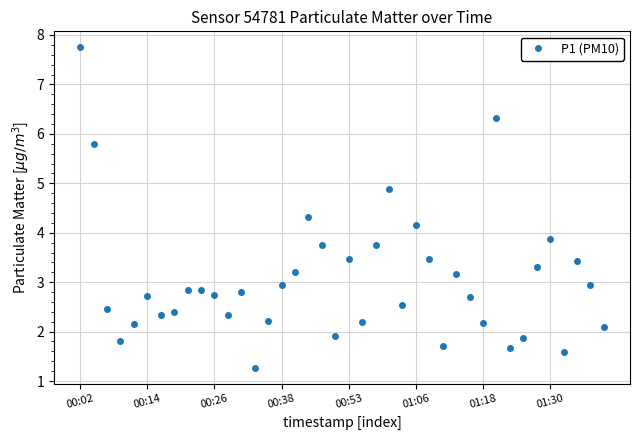

What is the minimum value shown in the chart?

1.3